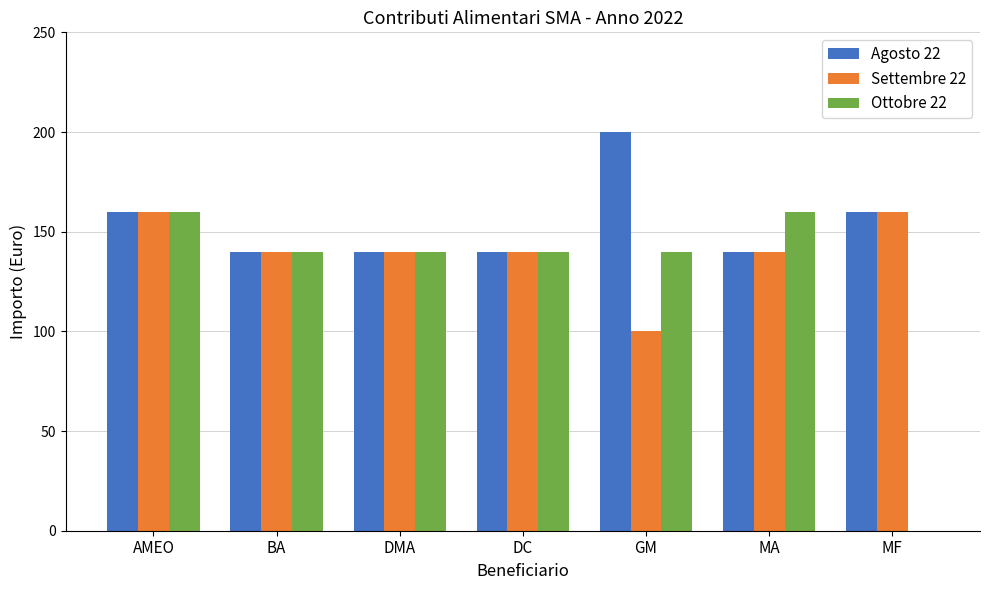

What is the maximum value shown in the chart?

200